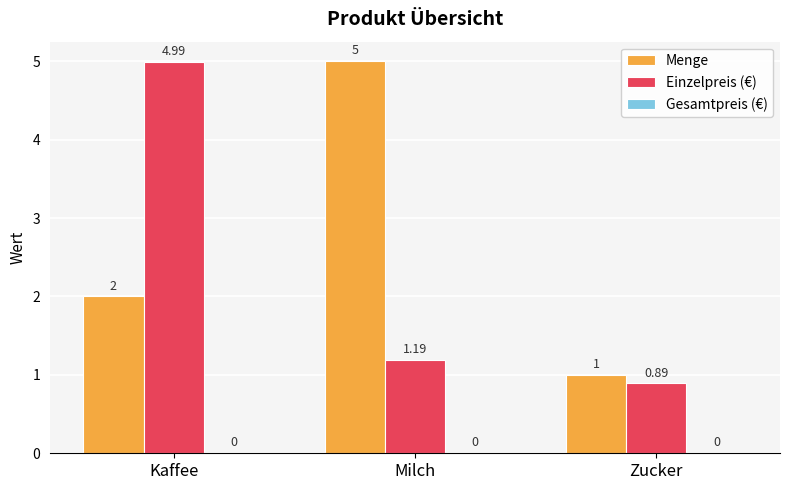

List the series in order of their overall mean, highest first.

Menge, Einzelpreis (€)